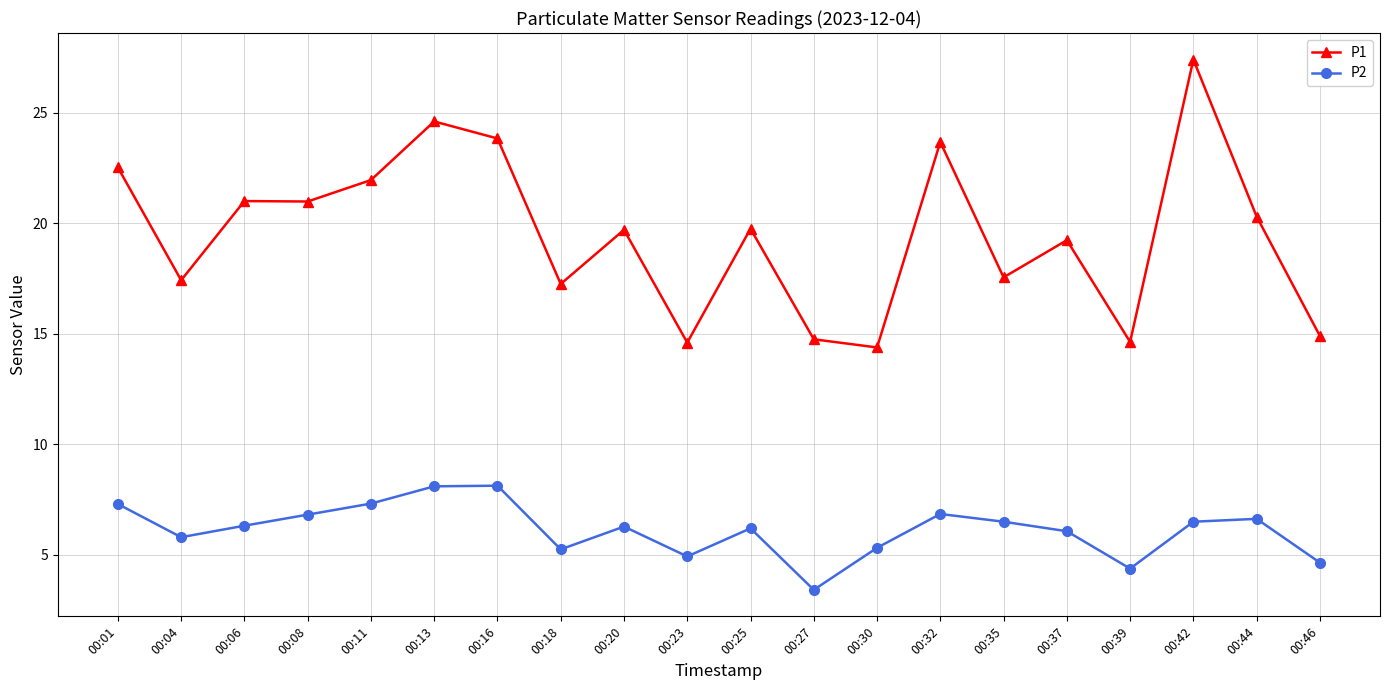

True or false: P2 has a value of 3.4 at 00:27.

True